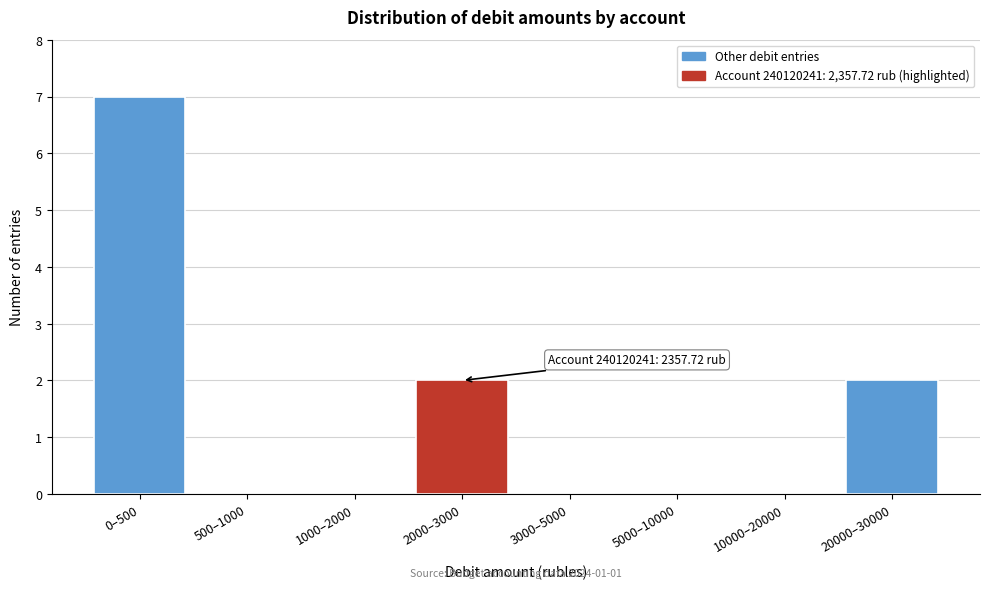

Reading right to left, transcribe all the data shown in this chart.

20000–30000=2	10000–20000=0	5000–10000=0	3000–5000=0	2000–3000=2	1000–2000=0	500–1000=0	0–500=7